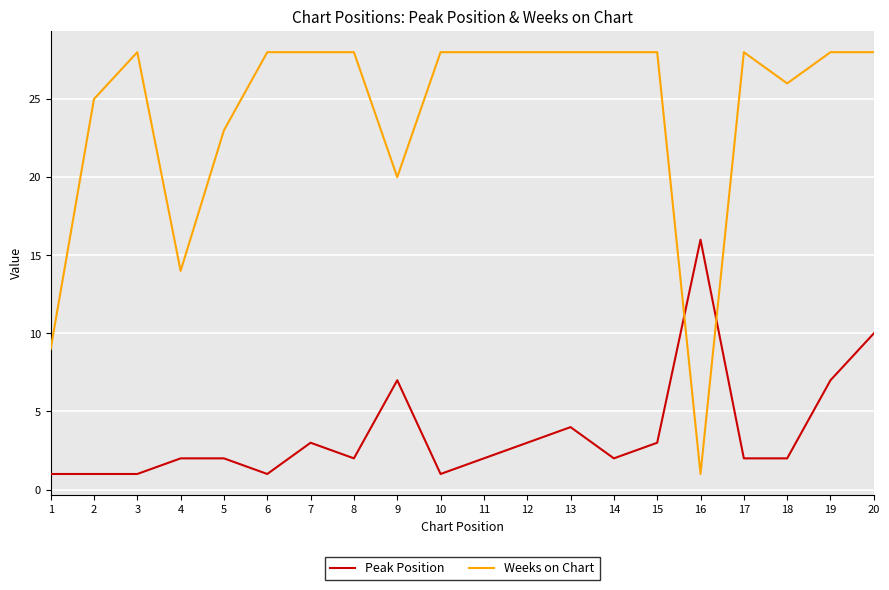

Which series has the widest spread of values?

Weeks on Chart